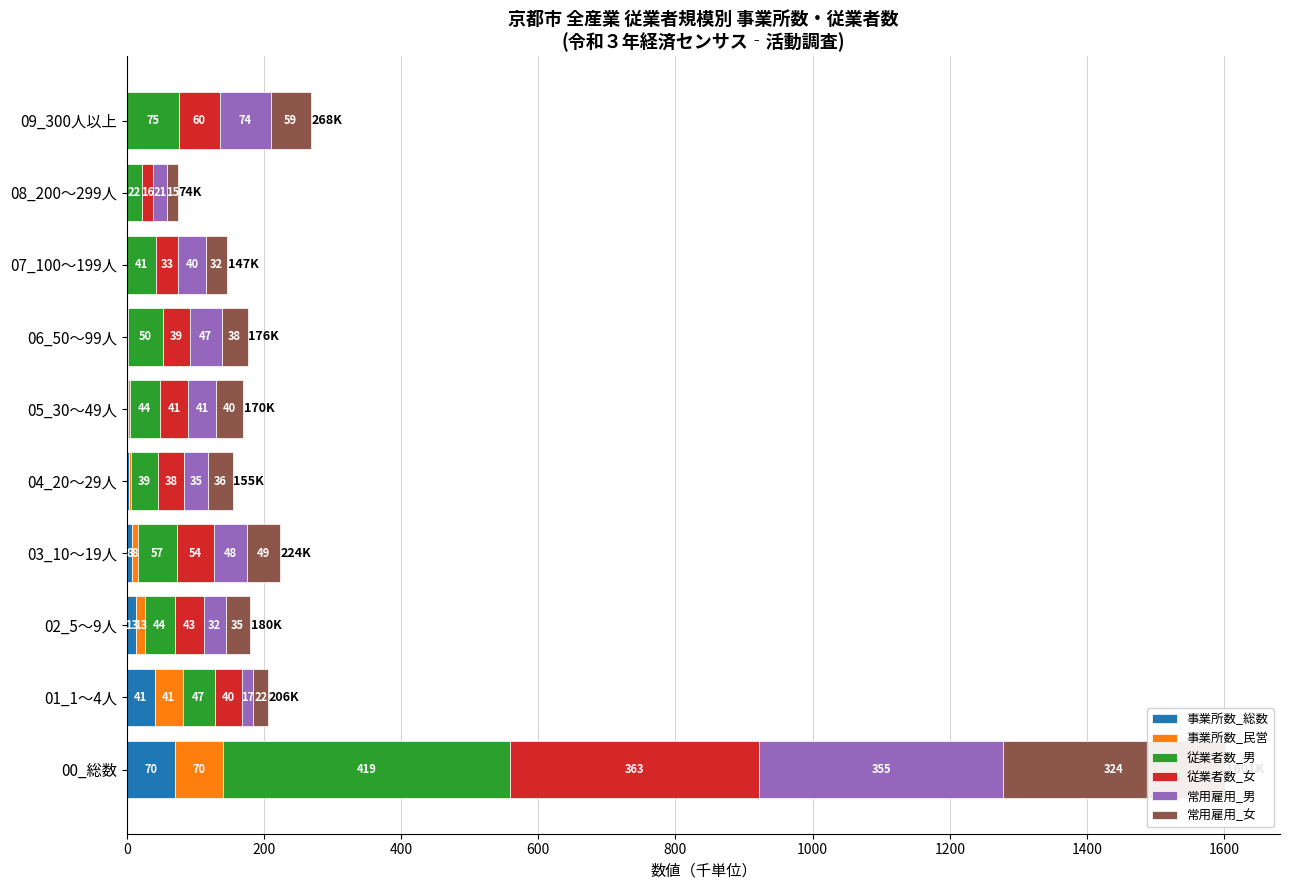

What are all the series names shown in the legend?

事業所数_総数, 事業所数_民営, 従業者数_男, 従業者数_女, 常用雇用_男, 常用雇用_女